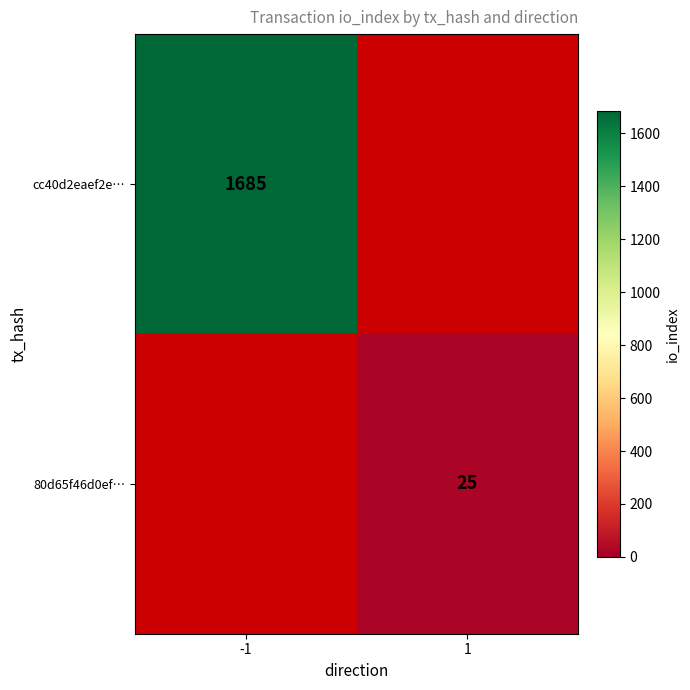

Is it true that cc40d2eaef2e… equals 440 at -1?

False